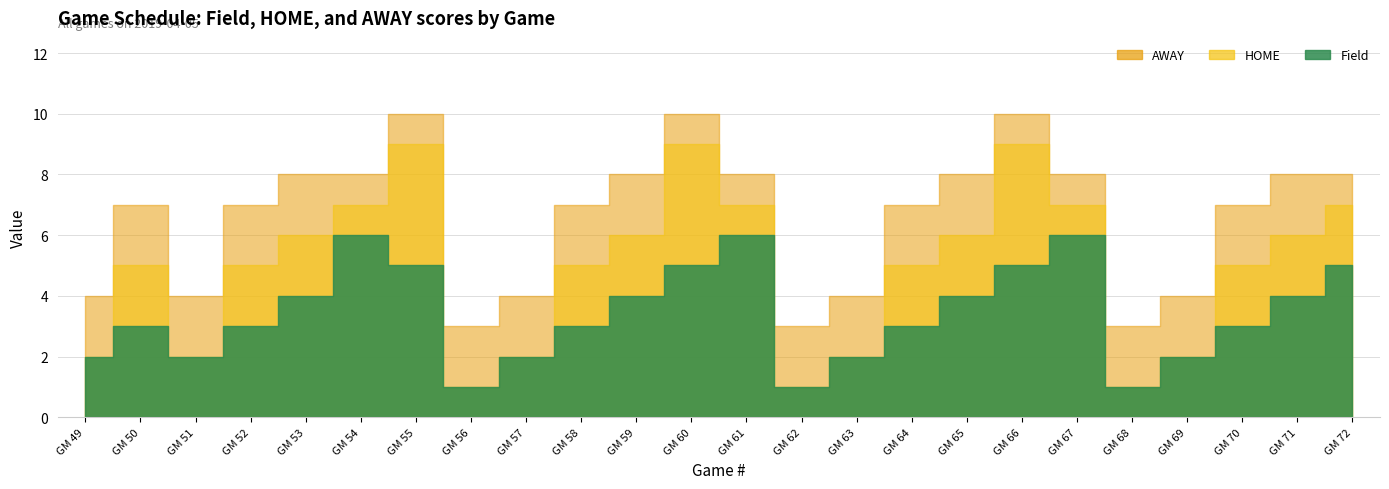

At which label does Field reach its peak?

GM 54